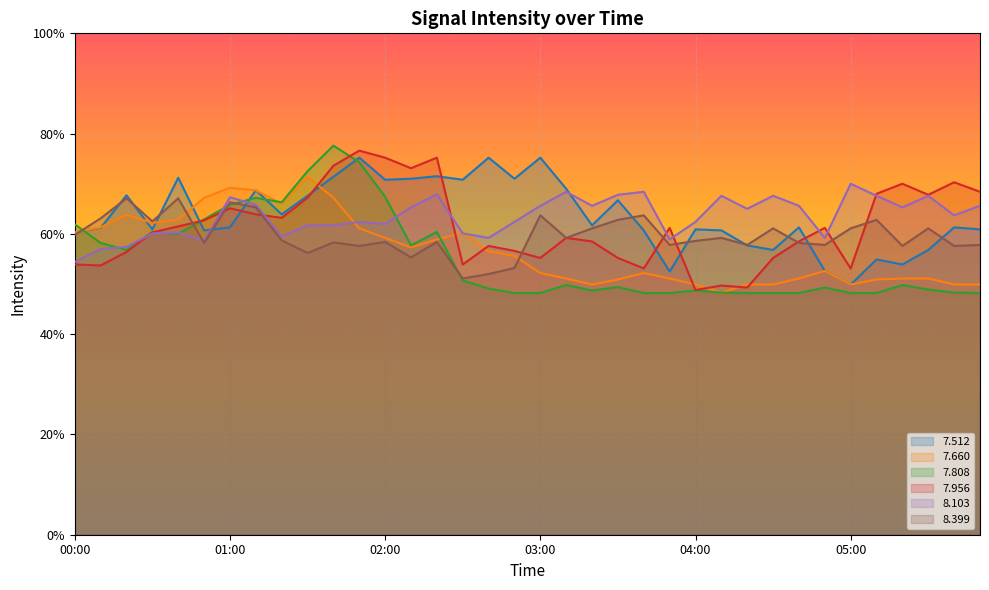

What is the sum of the   8.103 values at 00:30 and 04:40?

125.7